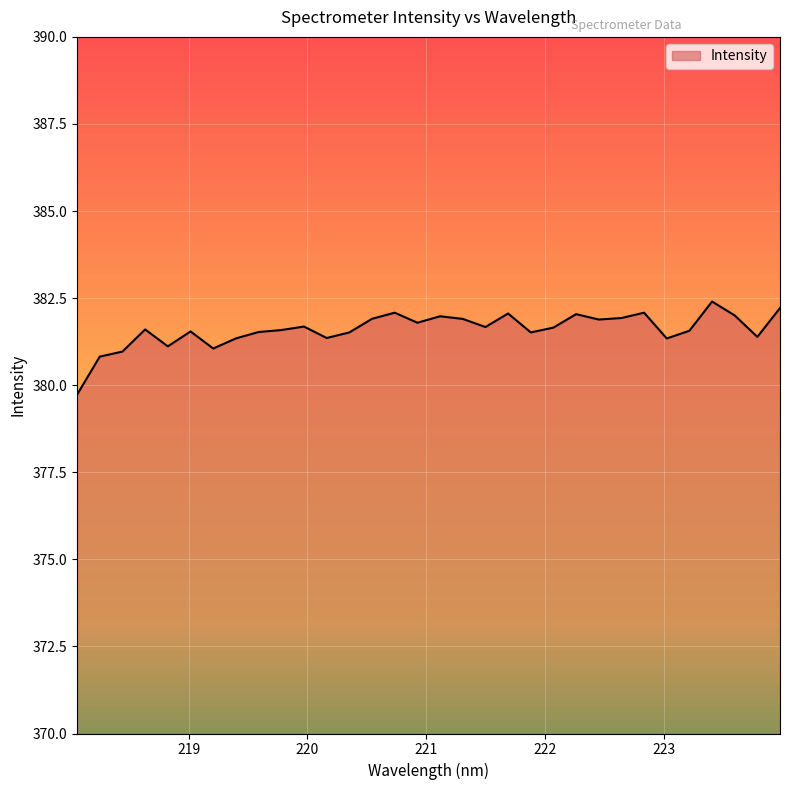

List the labels in order of value, largest first.

223.408, 223.9802, 220.7354, 222.8355, 221.6902, 222.263, 223.5987, 221.1174, 222.6447, 220.5444, 221.3083, 222.4538, 220.9264, 219.9712, 221.4993, 222.0721, 218.6332, 219.7801, 223.2172, 219.0156, 219.589, 220.3533, 221.8812, 223.7895, 220.1623, 219.3979, 223.0264, 218.8244, 219.2067, 218.442, 218.2508, 218.0596